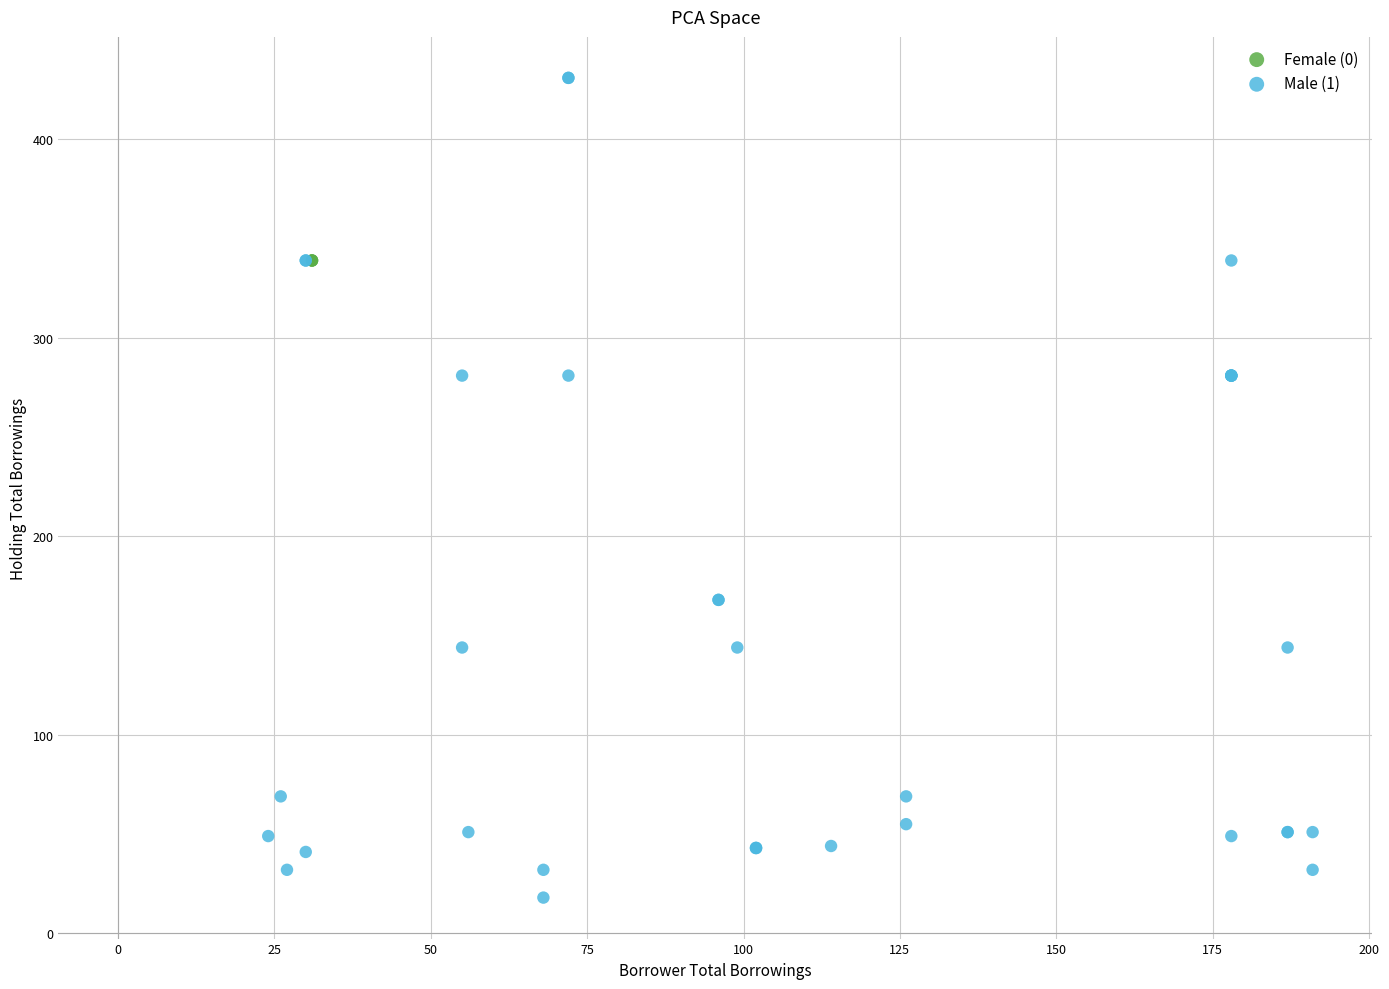

Which series reaches the minimum Y coordinate?

Male (1)